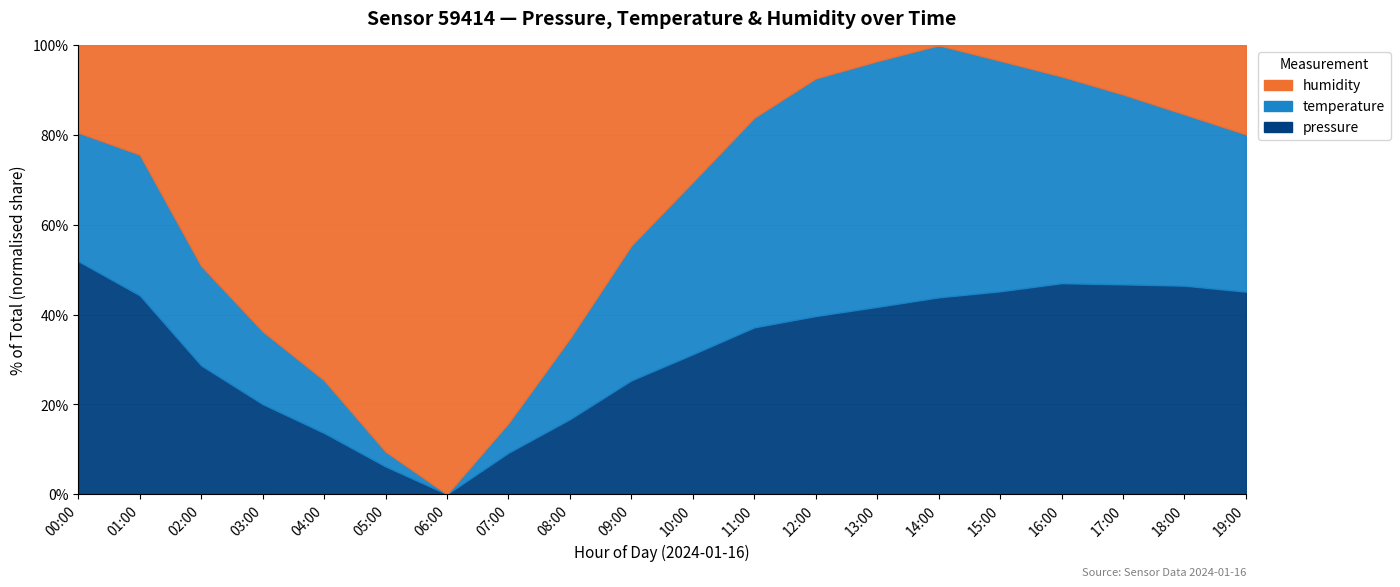

What position from the left is 05:00?

6